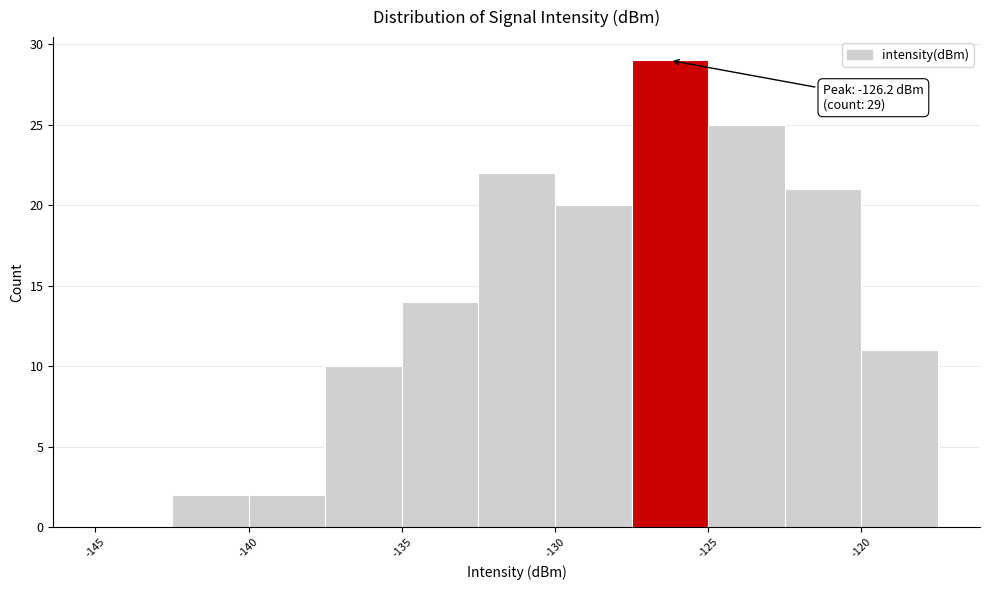

Over which range of the x-axis is the bar tallest?

-127.5 to -125.0